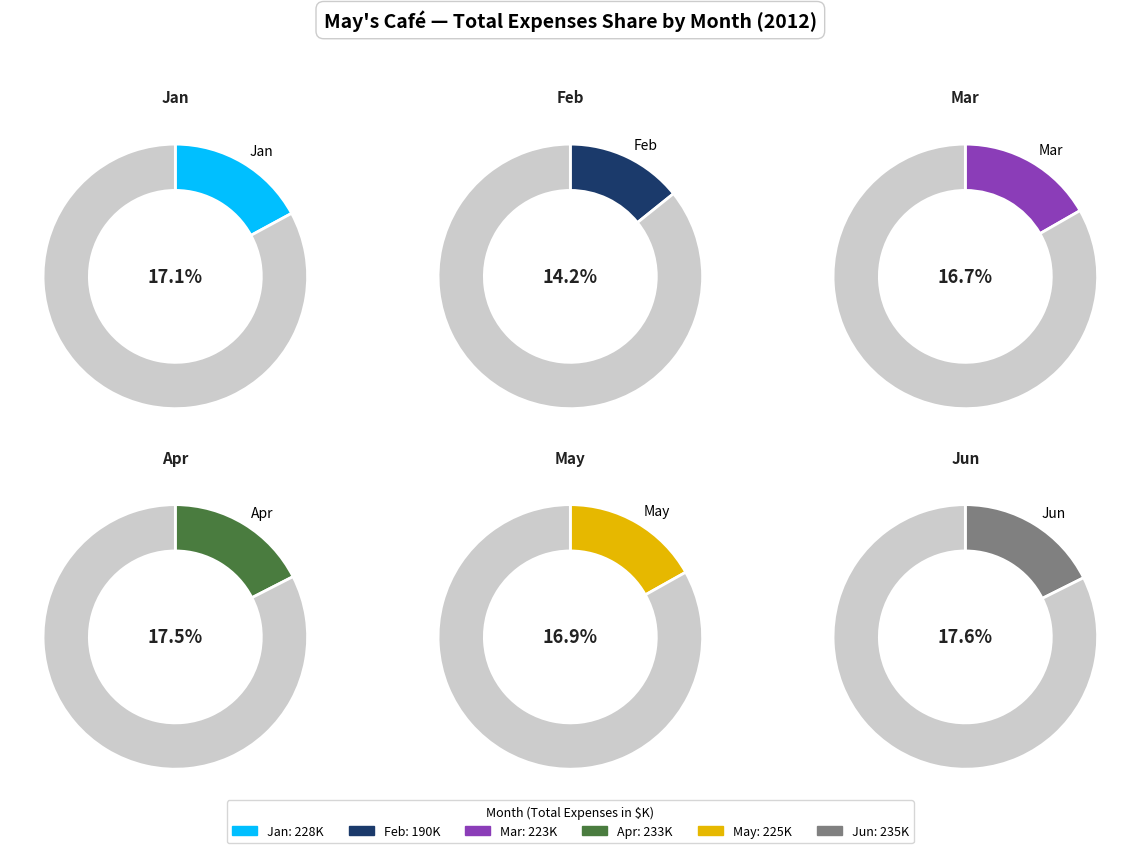

True or false: May accounts for 3% of the total.

False